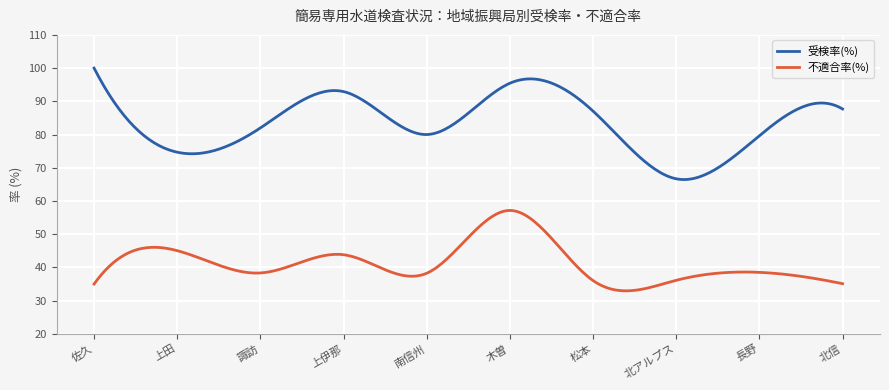

What is the difference between the second highest and second lowest values in the 不適合率(%) series?

24.2